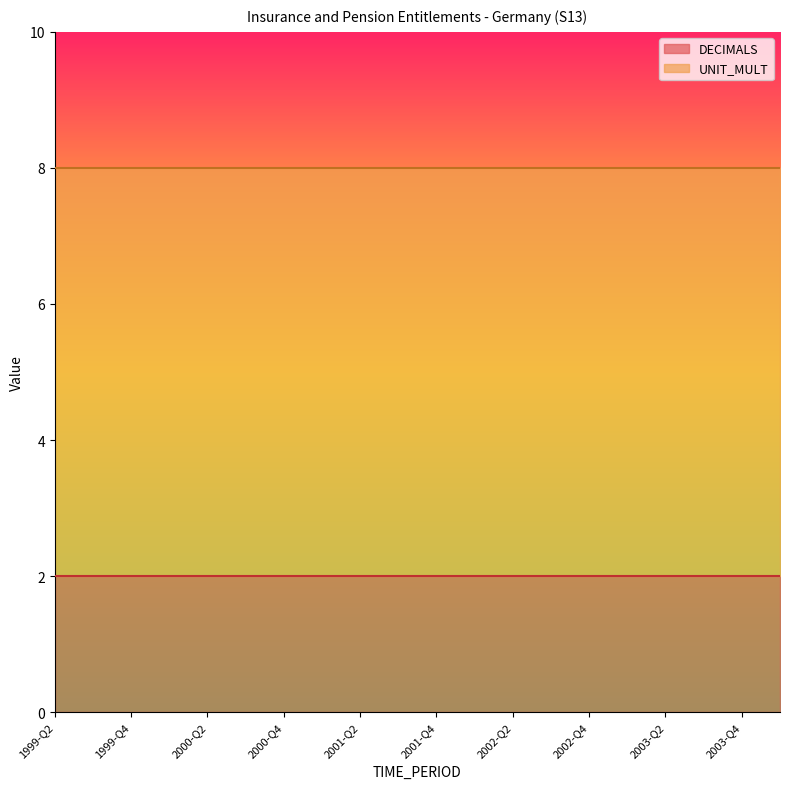

True or false: DECIMALS has more than 0 points higher than both neighbors.

False